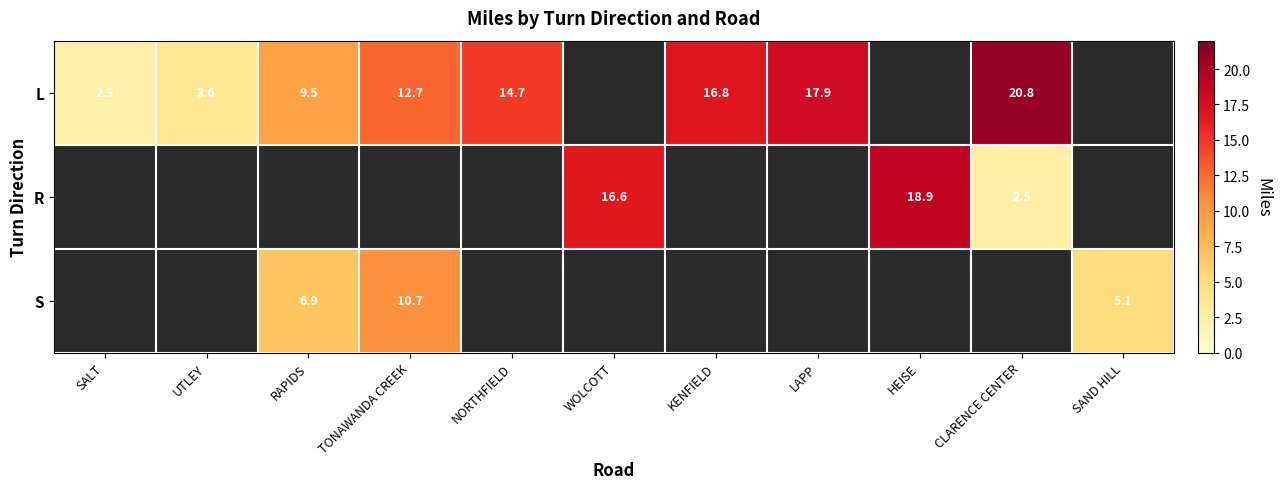

What is the greatest value displayed?

20.8